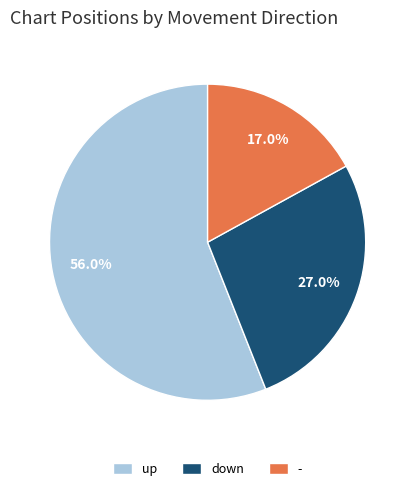

Combined, what portion of the pie is up and down?

83.0%